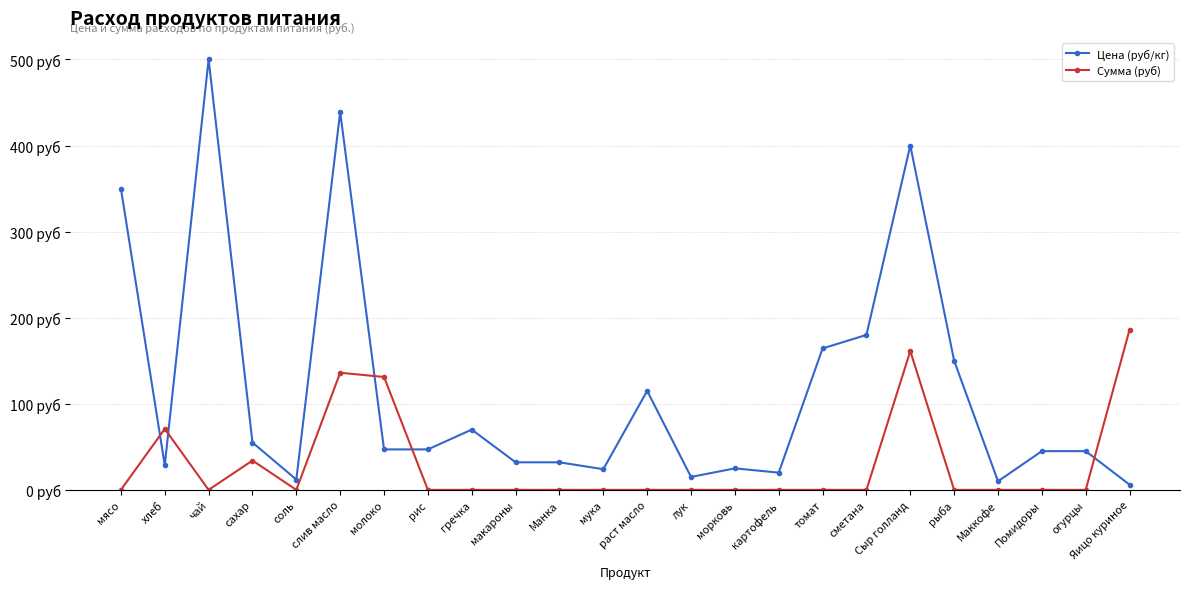

What is the value of the Сумма (руб) point at the 24th from the left?

186.0